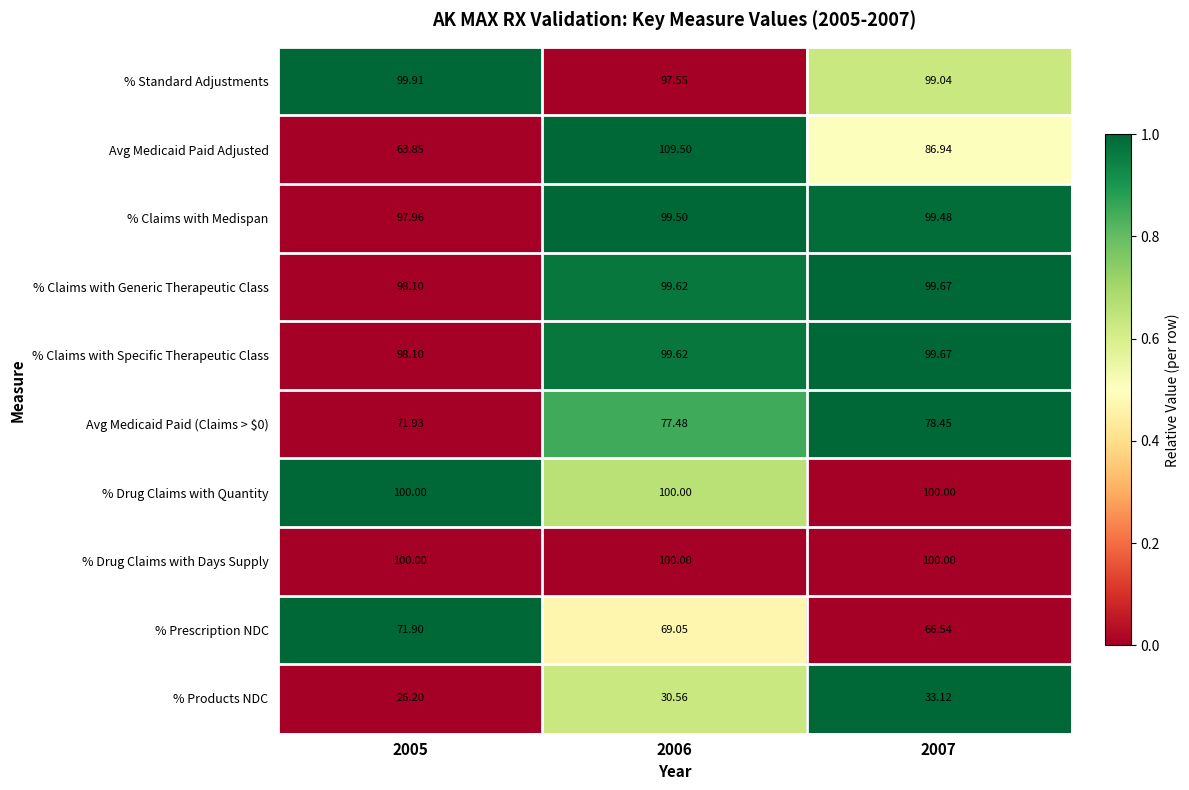

Is the value of % Prescription NDC at 2006 greater than the value of Avg Medicaid Paid Adjusted at 2005?

Yes